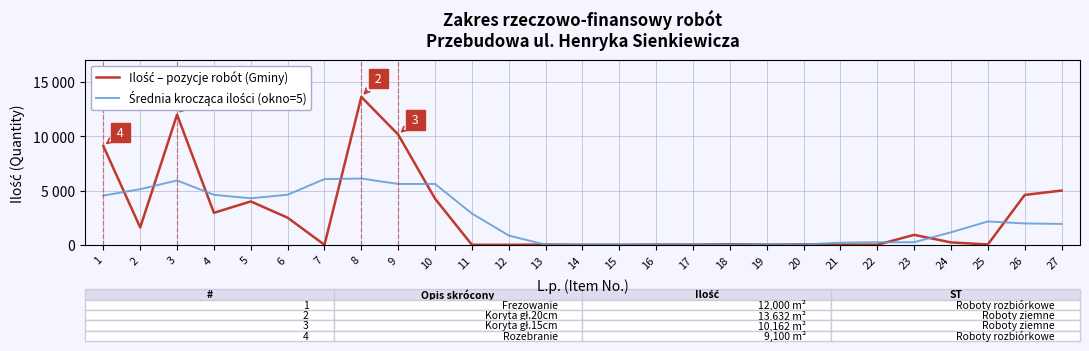

True or false: Średnia krocząca ilości (okno=5) has a value of 7.2 at 14.

False